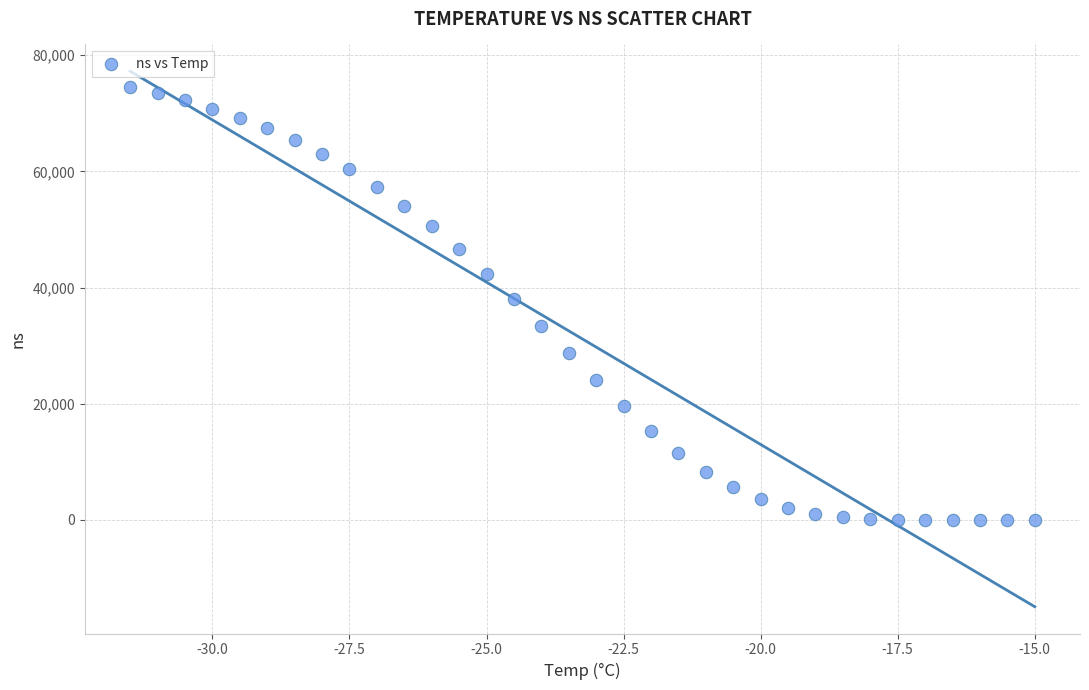

What is the range of X values (max minus min)?

16.5